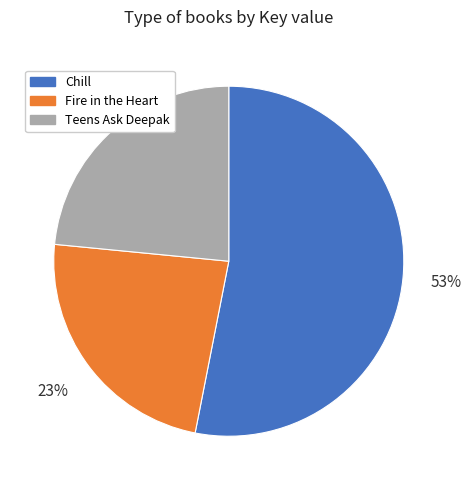

Count the number of slices in the pie.

3